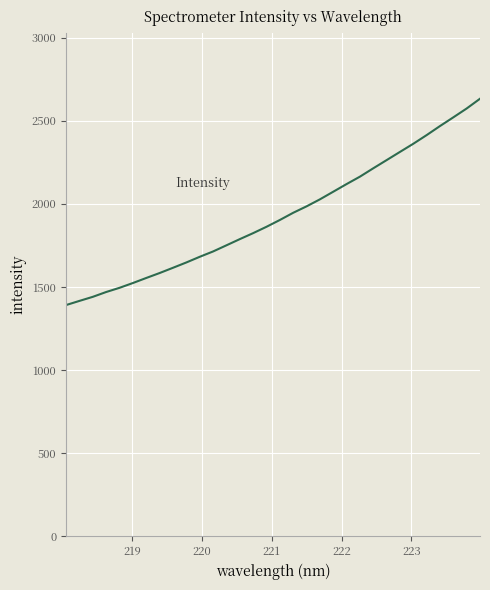

How many distinct data groups are displayed?

1